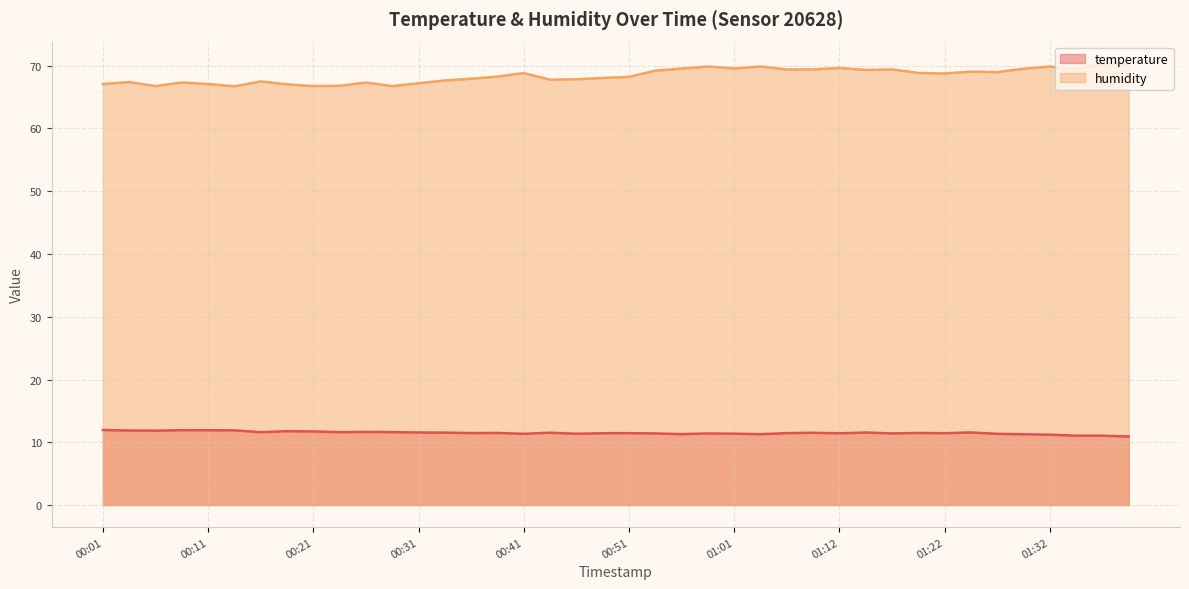

What is the maximum value for temperature?

11.9